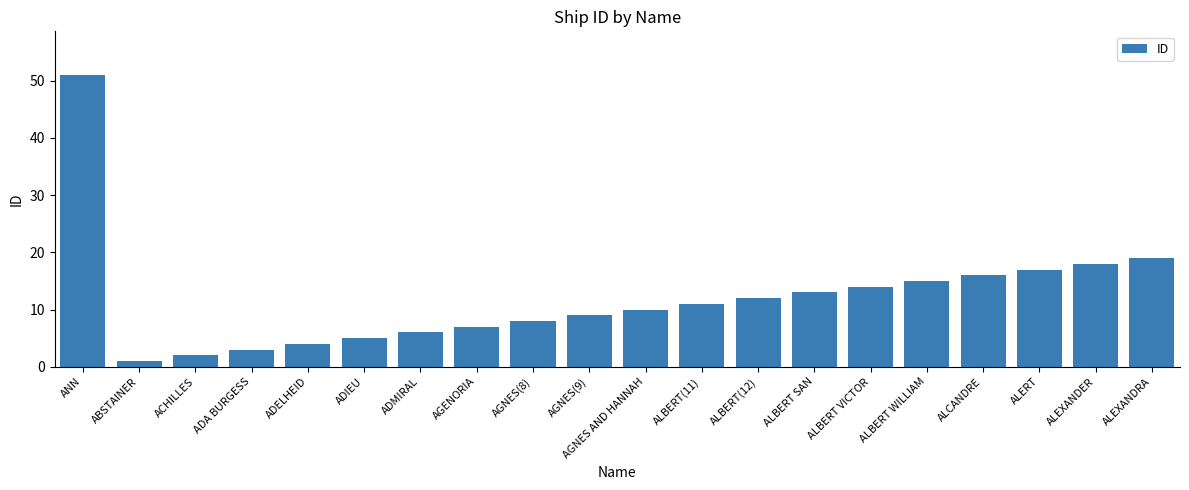

What position from the left is AGNES AND HANNAH?

11